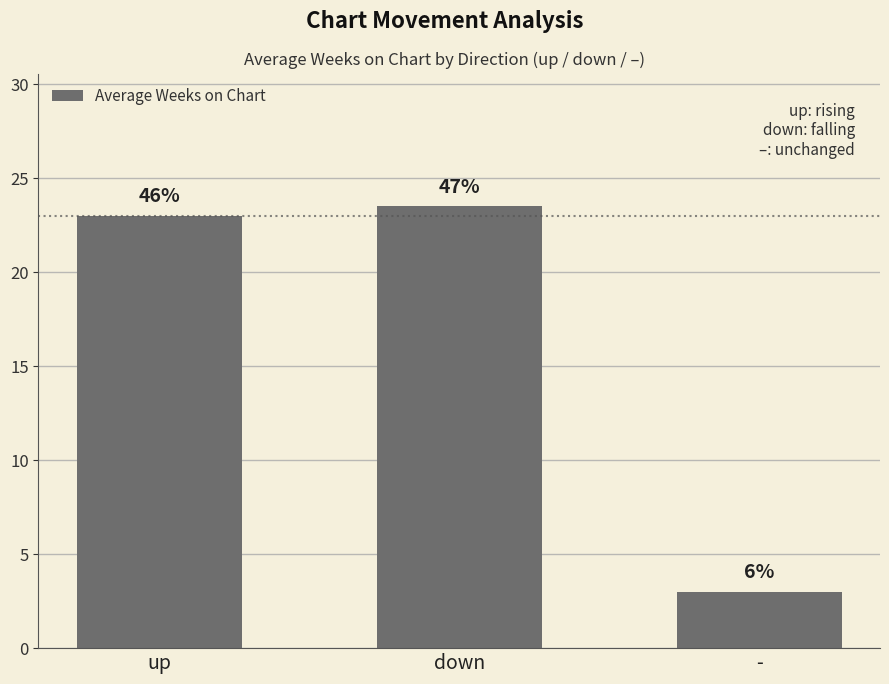

What is the ratio of the value at - to the value at up?

0.1